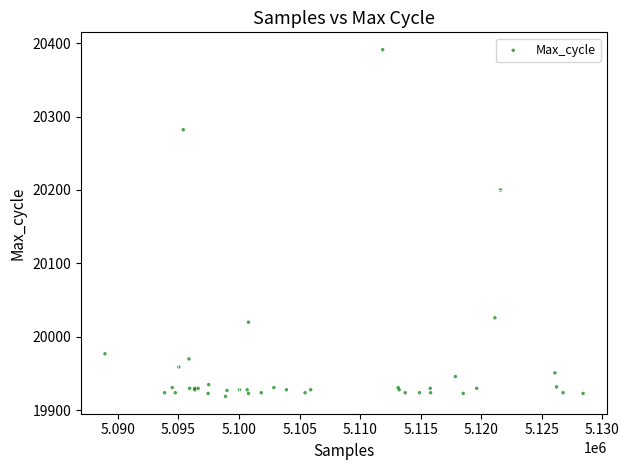

What Y value in the scatter plot is closest to 20155?

20200